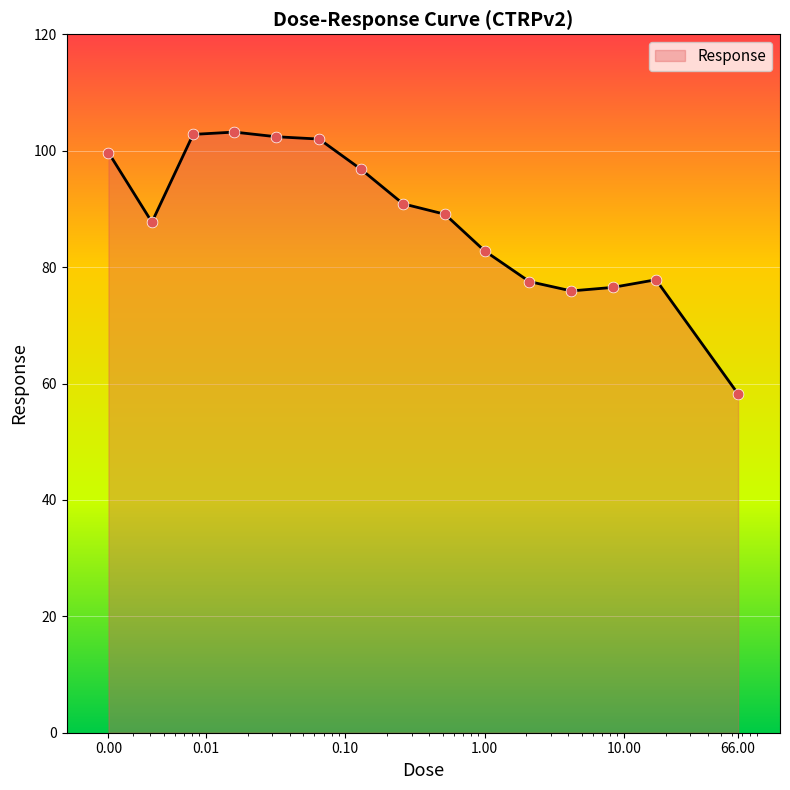

What is the maximum value shown in the chart?

103.2